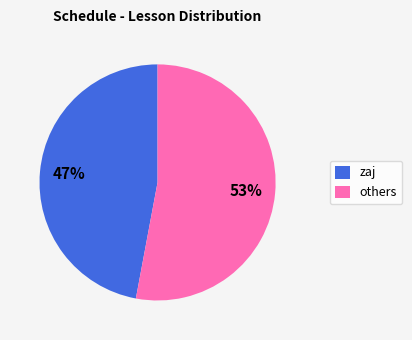

Combined, do others and zaj account for over 50%?

Yes